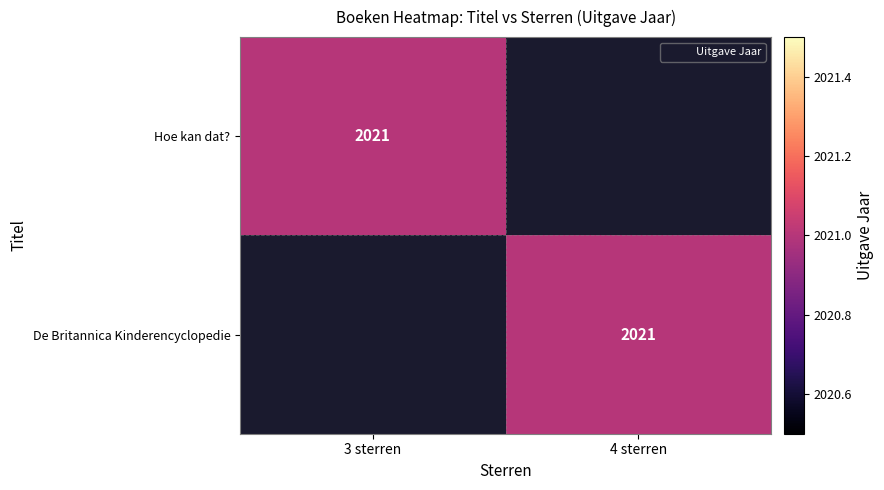

How many categories are shown in the chart?

2